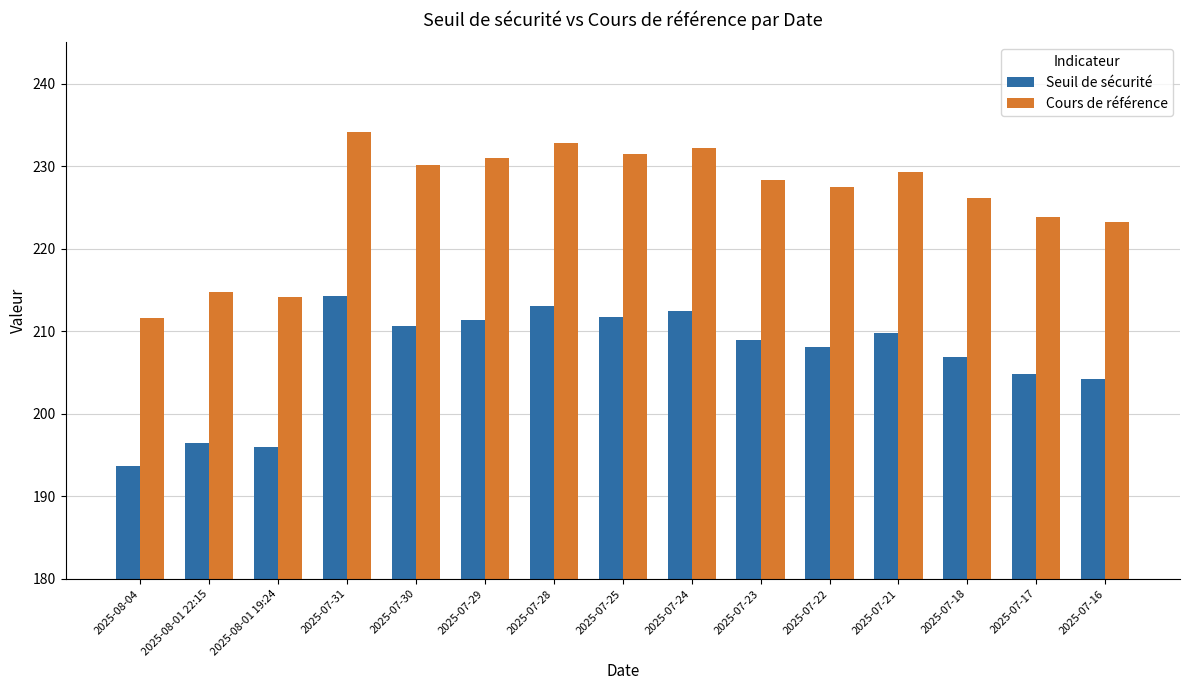

What is the average value of the Seuil de sécurité series?

206.8